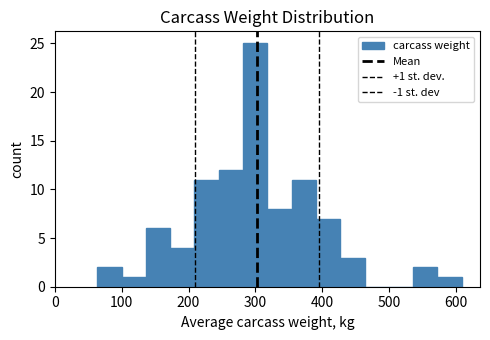

Read against the x-axis, roughly where is the centre of the tallest bar?

300